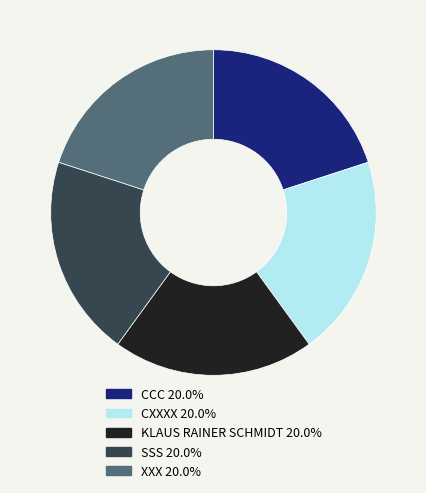

Does any single category account for the majority?

No